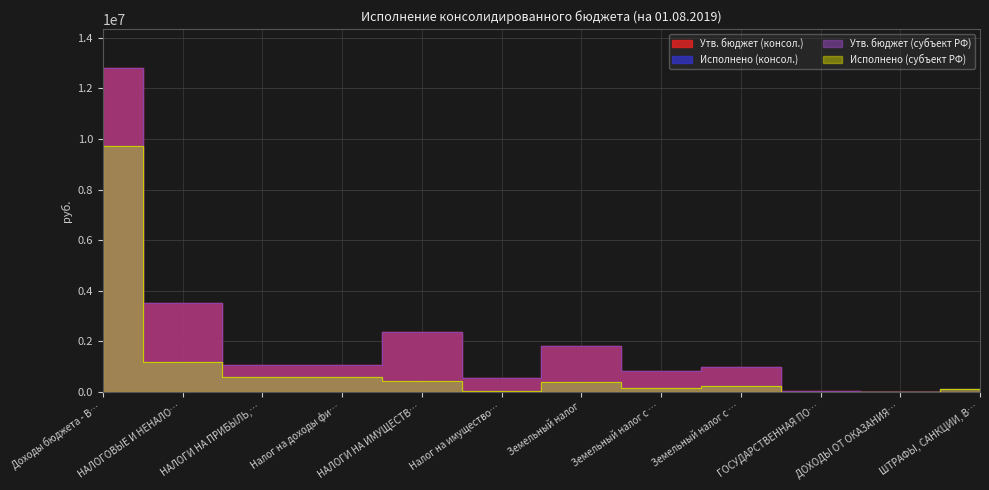

True or false: Исполнено (субъект РФ) has a value of 1168449.8 at НАЛОГОВЫЕ И НЕНАЛО….

True